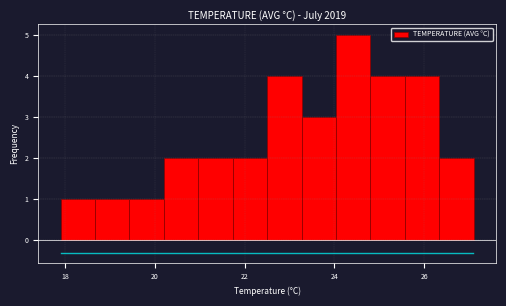

Read against the x-axis, roughly where is the centre of the tallest bar?

24.4